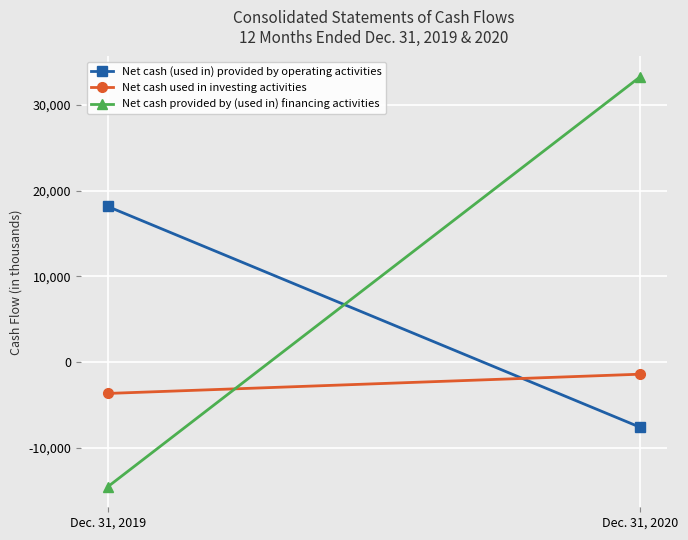

True or false: Net cash (used in) provided by operating activities has a value of 27611 at Dec. 31, 2019.

False